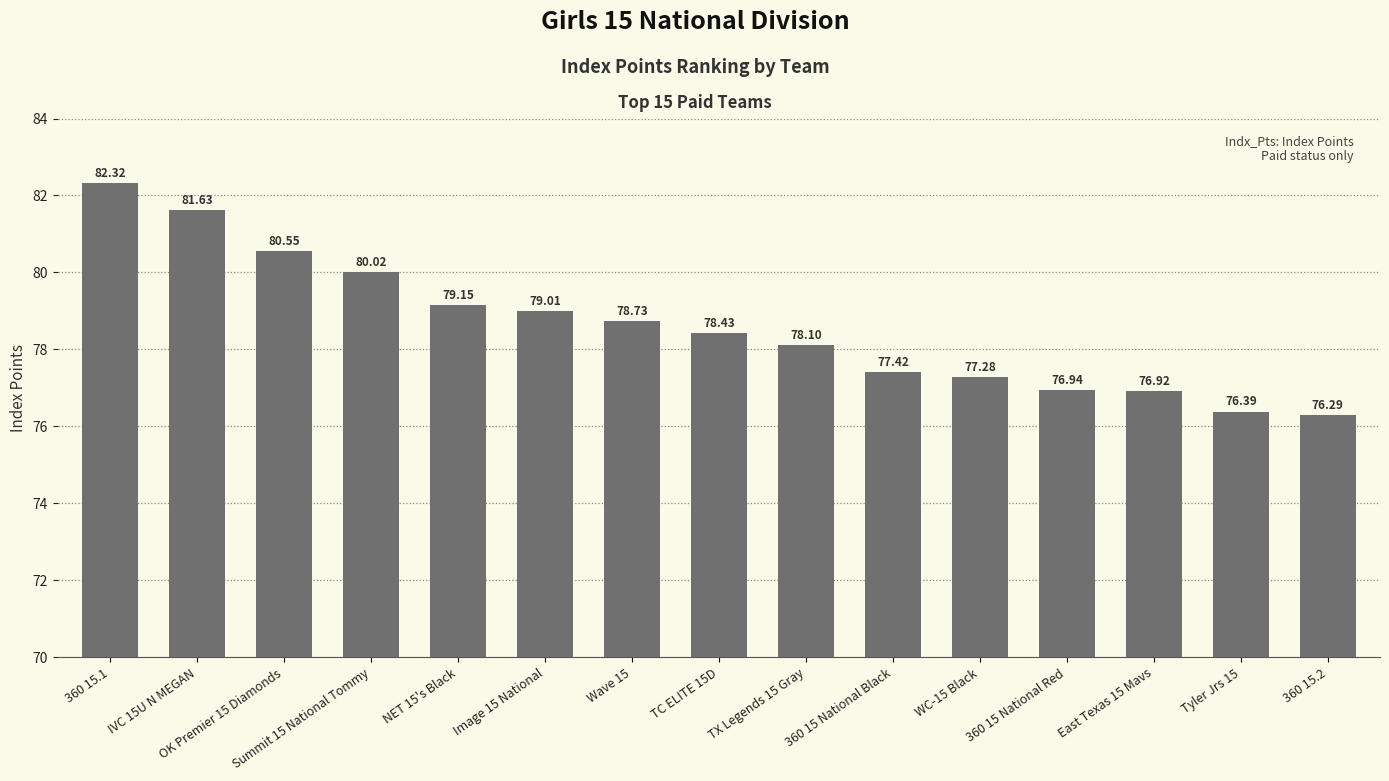

What is the maximum value shown in the chart?

82.3